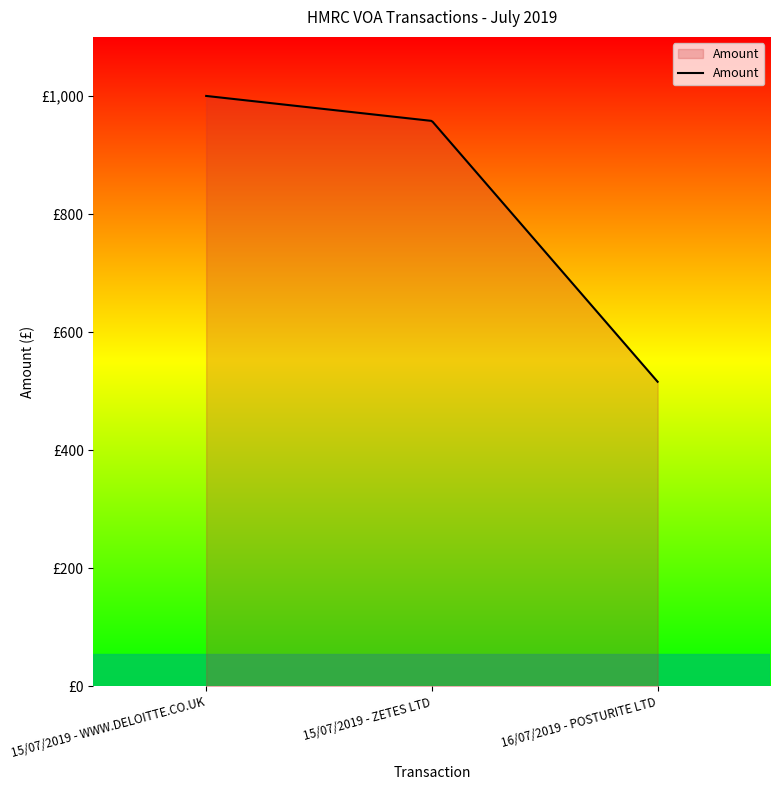

Does the chart display data point markers on the line(s)?

No